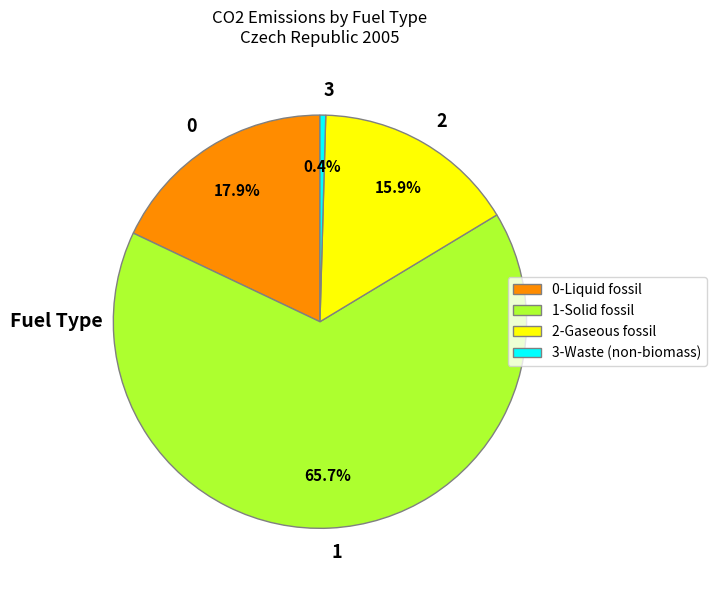

Does any single category account for the majority?

Yes